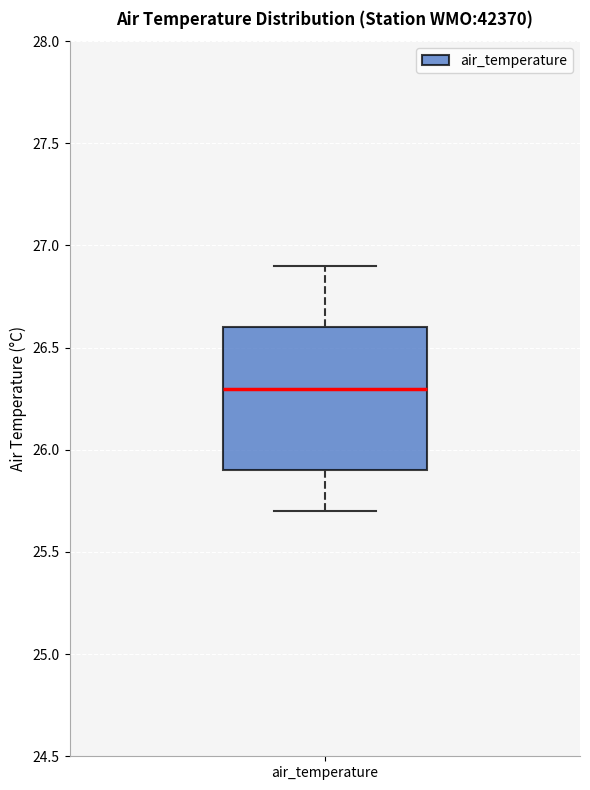

Transcribe this box plot: give where the median line is, the range the box spans, and where the two whiskers end, as read against the y-axis. The values are not printed on the chart, so give them approximately, as read against the axis.

median 26.3, box 25.9 to 26.6, whiskers 25.7 to 26.9